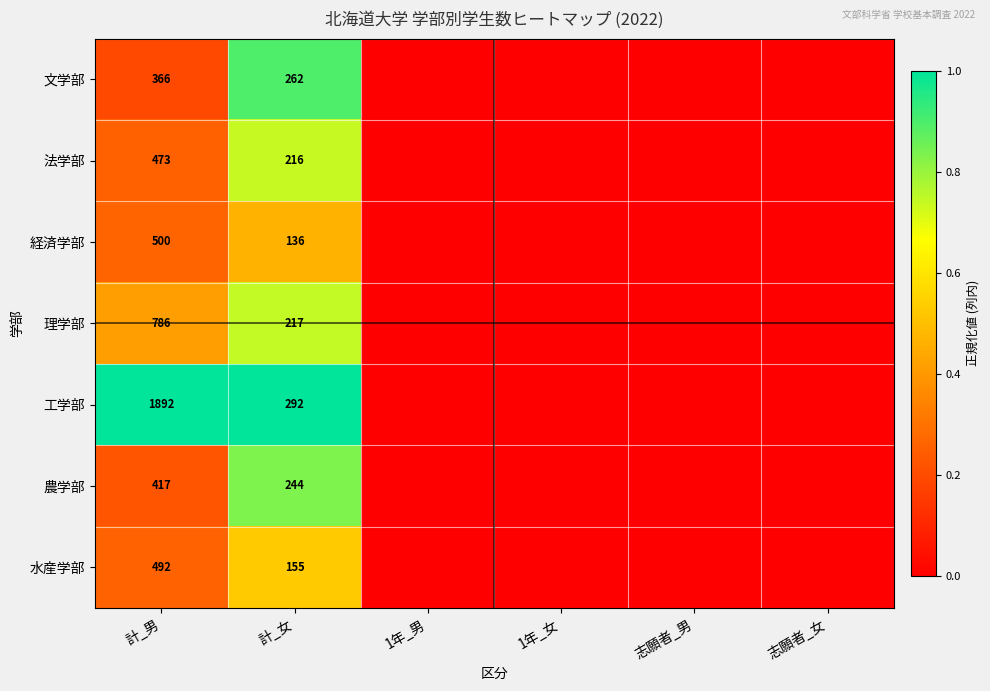

Rank the series at 計_男 from highest to lowest value.

工学部, 理学部, 経済学部, 水産学部, 法学部, 農学部, 文学部